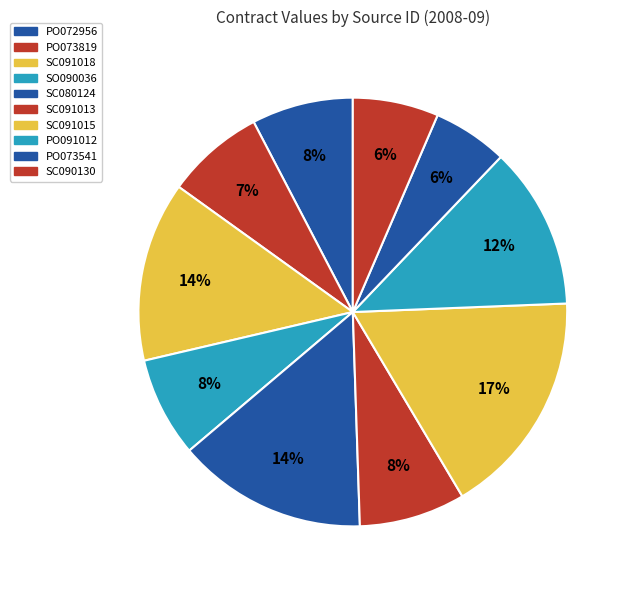

What percentage is the SO090036 slice, to the nearest percent?

8%